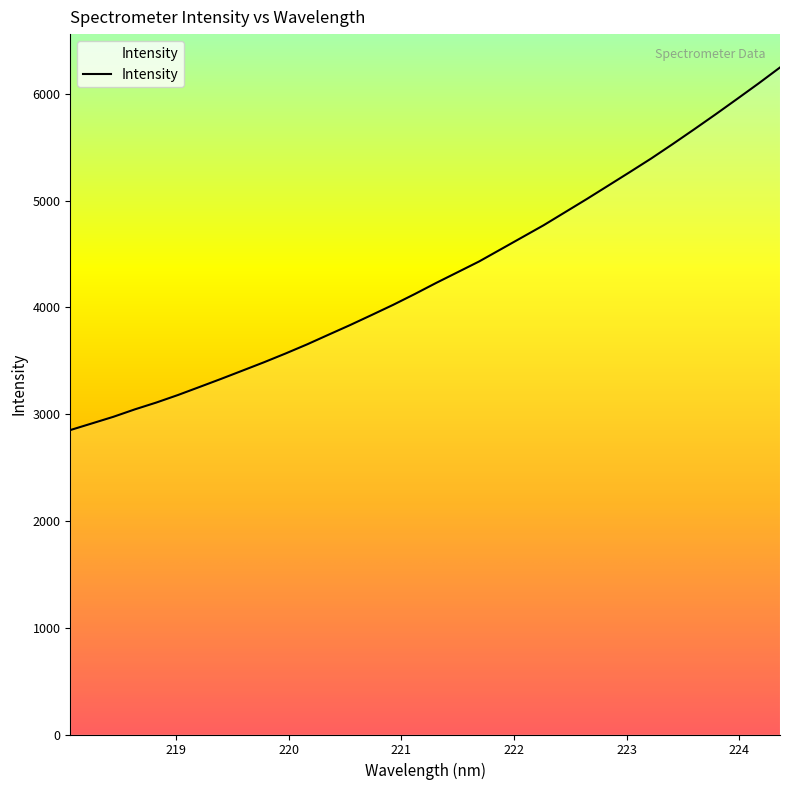

Reading left to right, what are all the values shown in this chart?

2850.8	2912.7	2974.9	3044.6	3108.8	3178.9	3254.0	3329.8	3407.6	3485.8	3567.7	3653.2	3743.9	3834.0	3928.1	4023.3	4124.0	4228.6	4329.0	4429.8	4542.8	4655.8	4768.9	4891.2	5013.4	5139.3	5265.4	5393.3	5528.3	5666.5	5807.1	5951.0	6096.3	6246.3